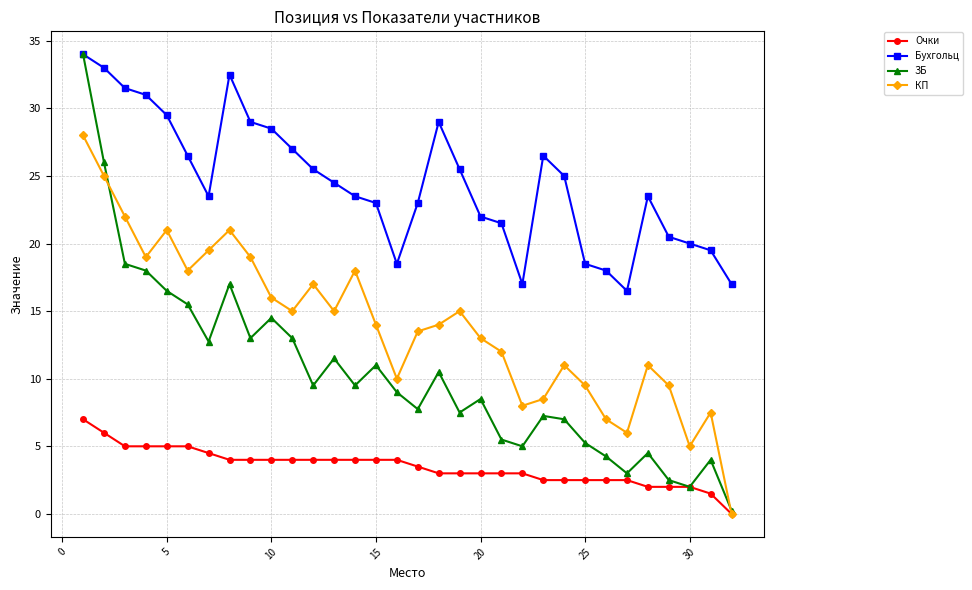

Which series has the widest spread of values?

ЗБ